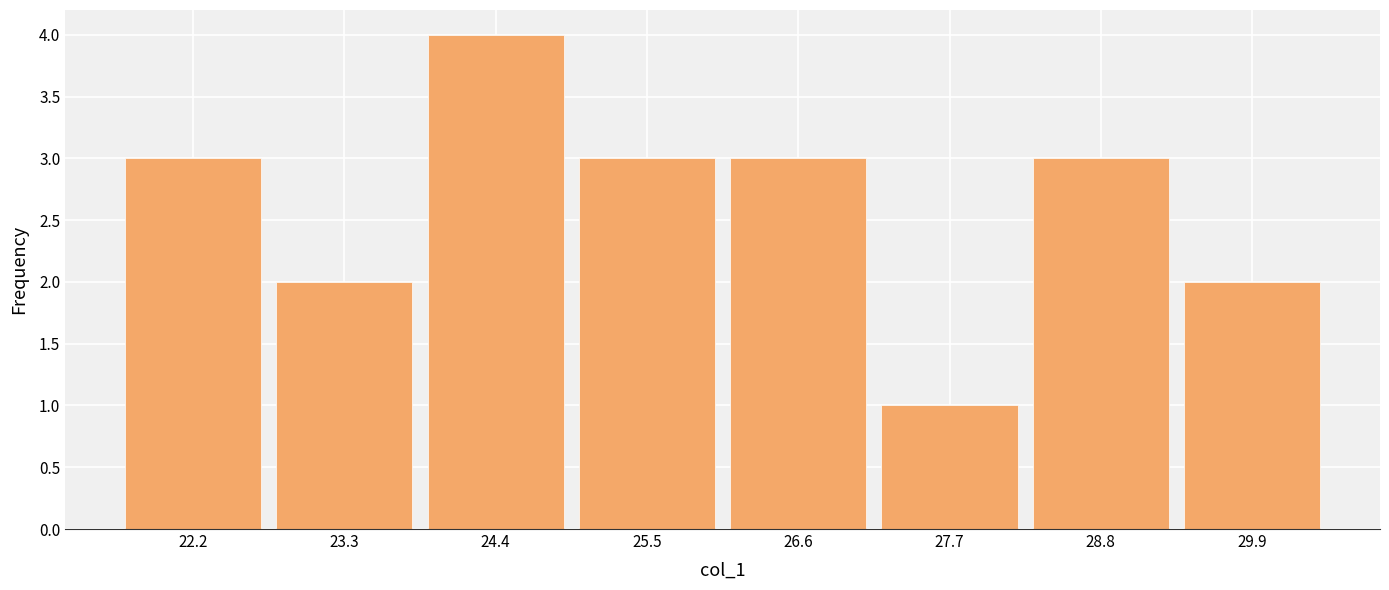

Reading left to right, transcribe this chart: for each bar, give the range it covers on the x-axis and its height. Neither the bar edges nor the heights are printed on the chart, so give them approximately, as read against the axes.

21.6 to 22.8: 3
22.8 to 23.8: 2
23.8 to 25.0: 4
25.0 to 26.0: 3
26.0 to 27.2: 3
27.2 to 28.2: 1
28.2 to 29.4: 3
29.4 to 30.4: 2